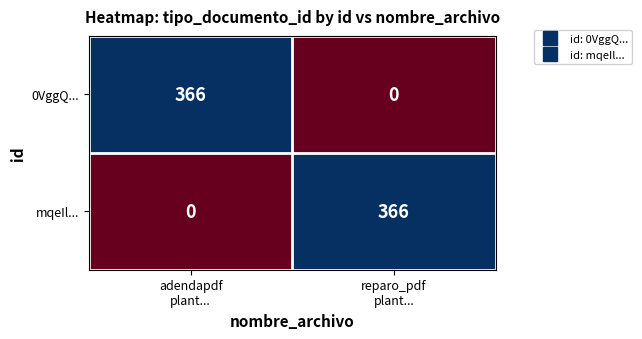

Count the number of data series in this chart.

2